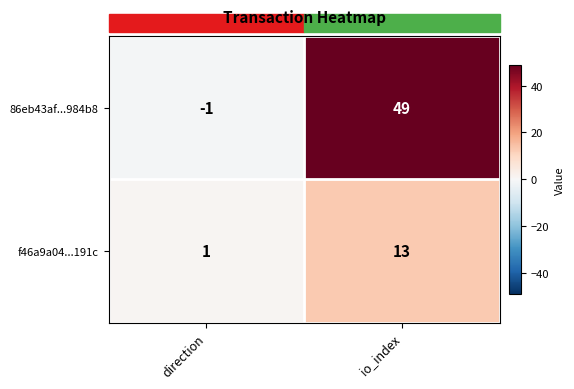

What is the spread (max minus min) of values at io_index?

36